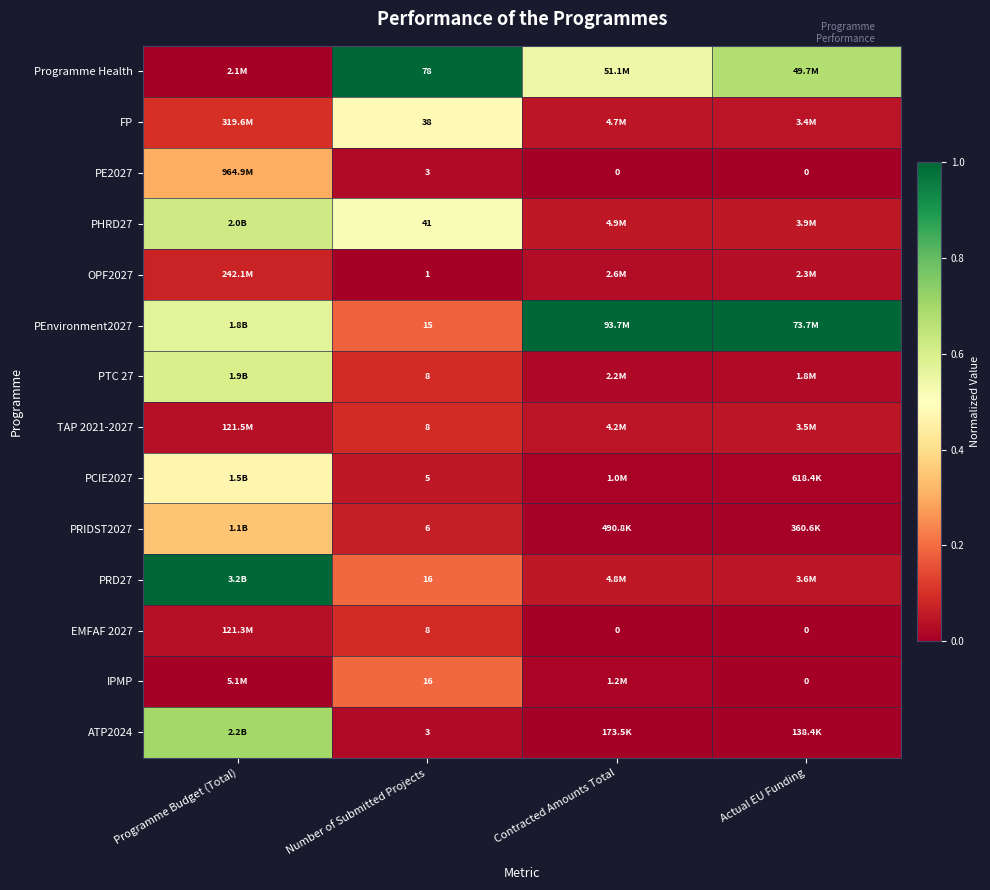

What is the maximum value shown in the chart?

1.0